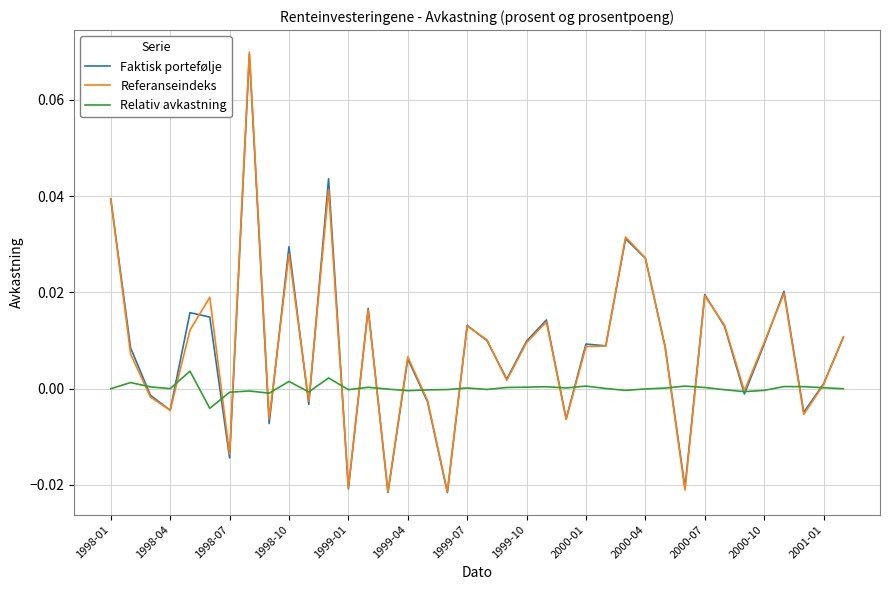

What is the sum of all Referanseindeks values?

0.3